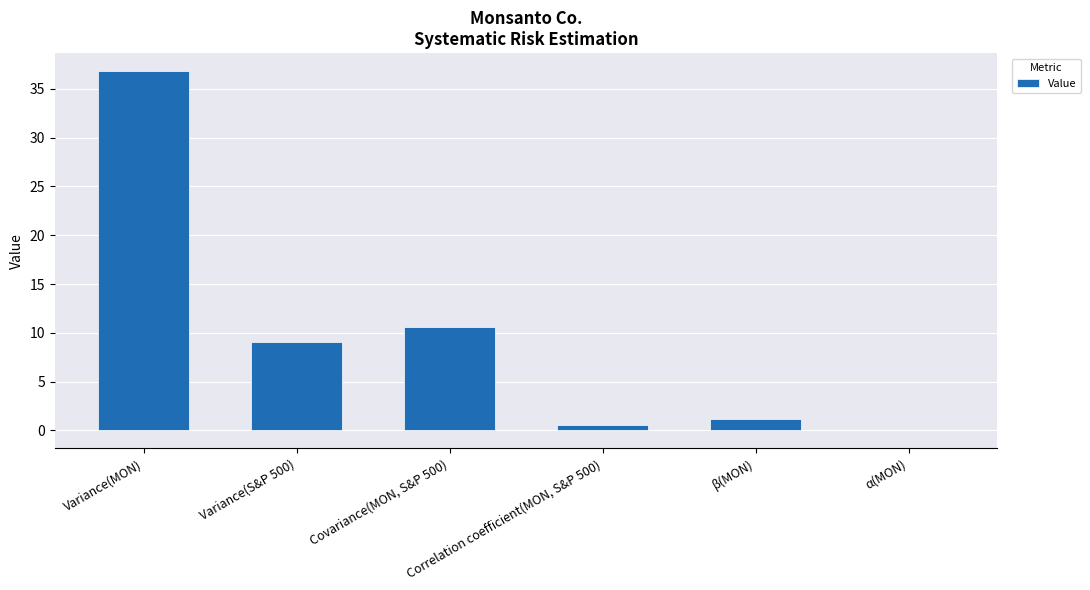

What is the maximum value shown in the chart?

36.8